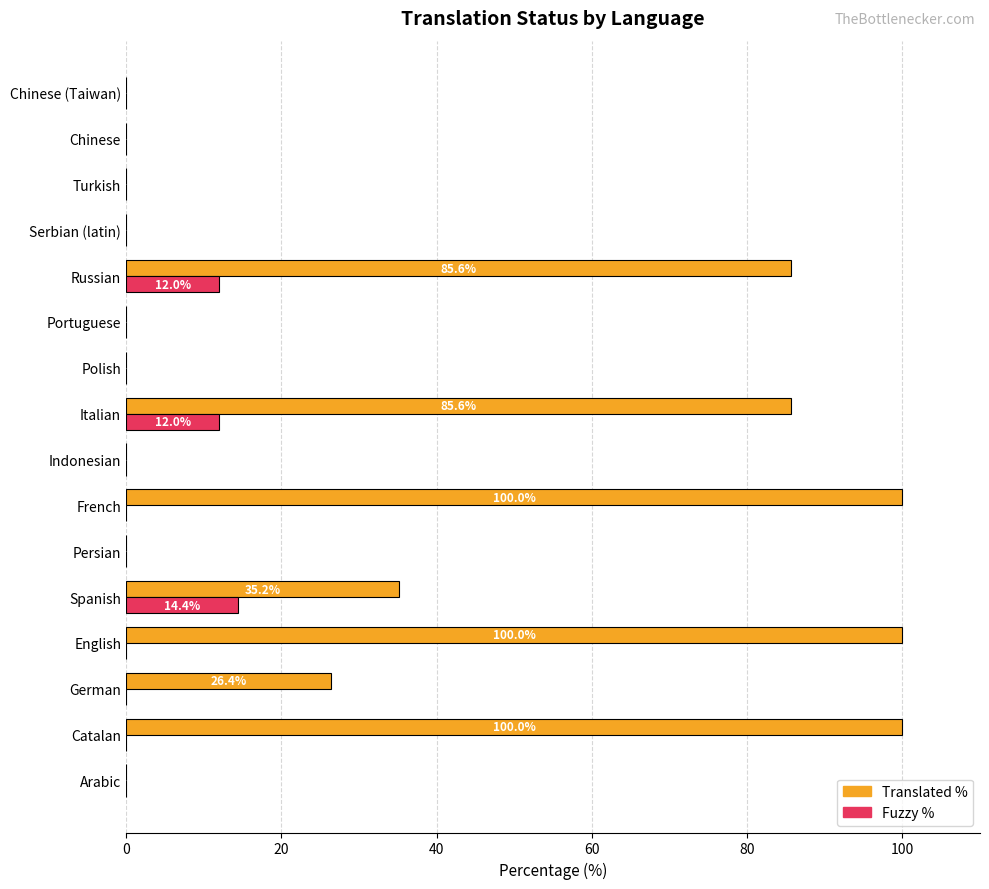

What is the maximum value shown in the chart?

100.0